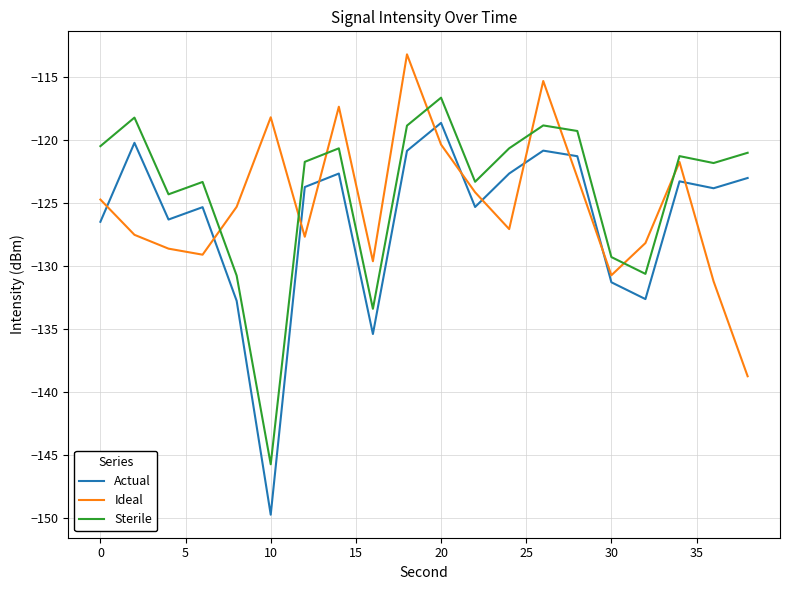

True or false: Sterile and Actual cross at least once.

False